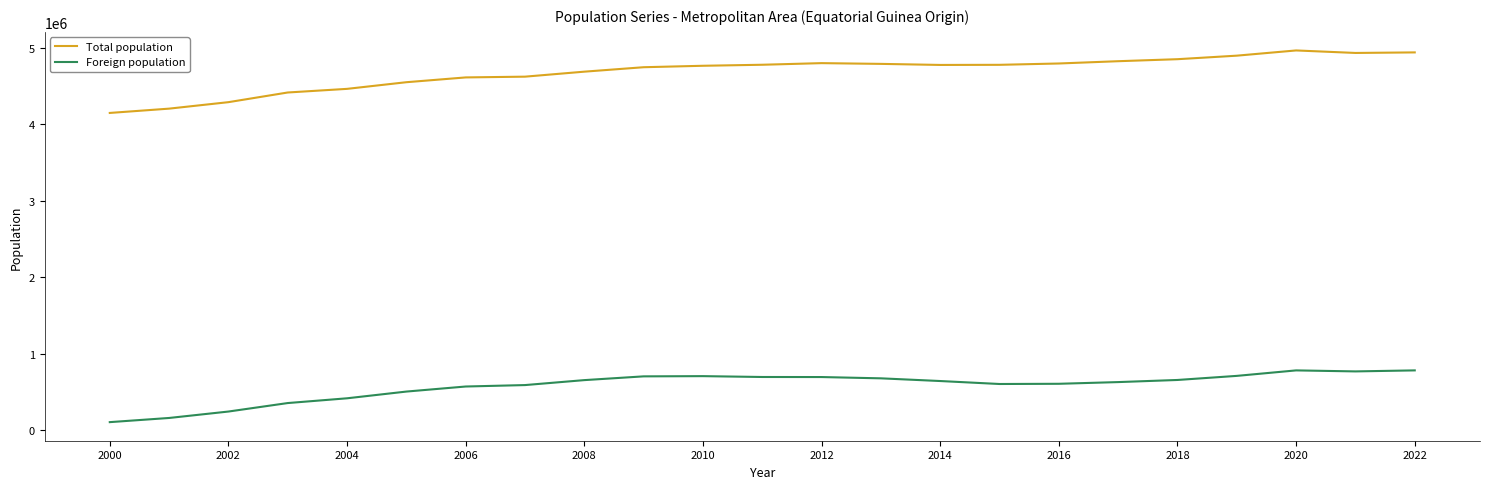

Which series has the widest spread of values?

Total population